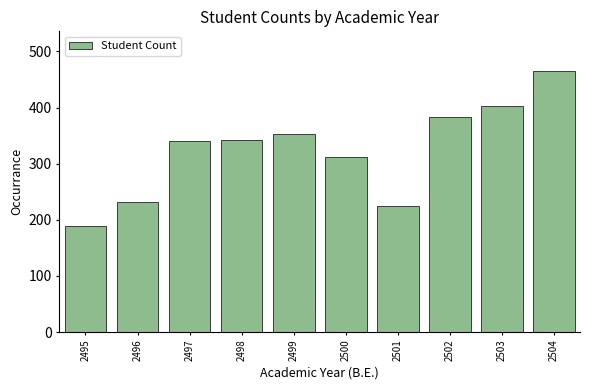

What is the average value?

325